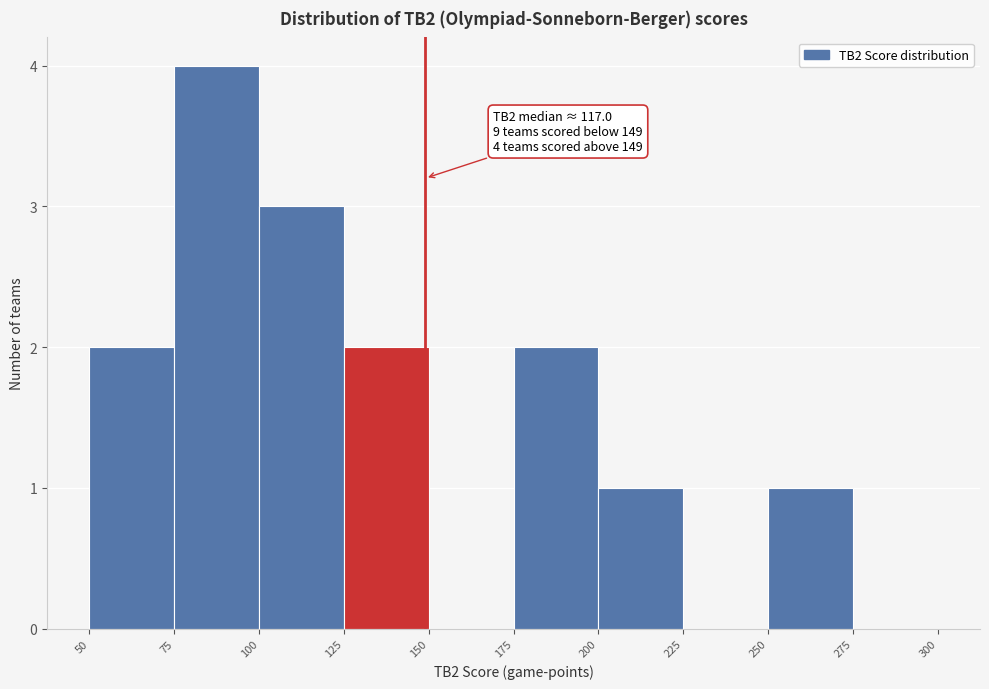

Which range on the x-axis has the tallest bar?

75 to 100